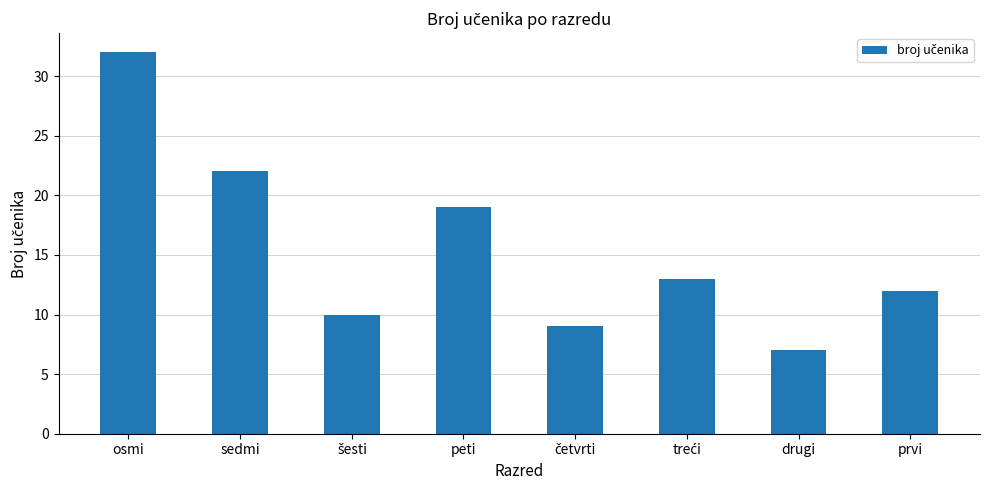

The chart shows a value of 17 at prvi. True or false?

False